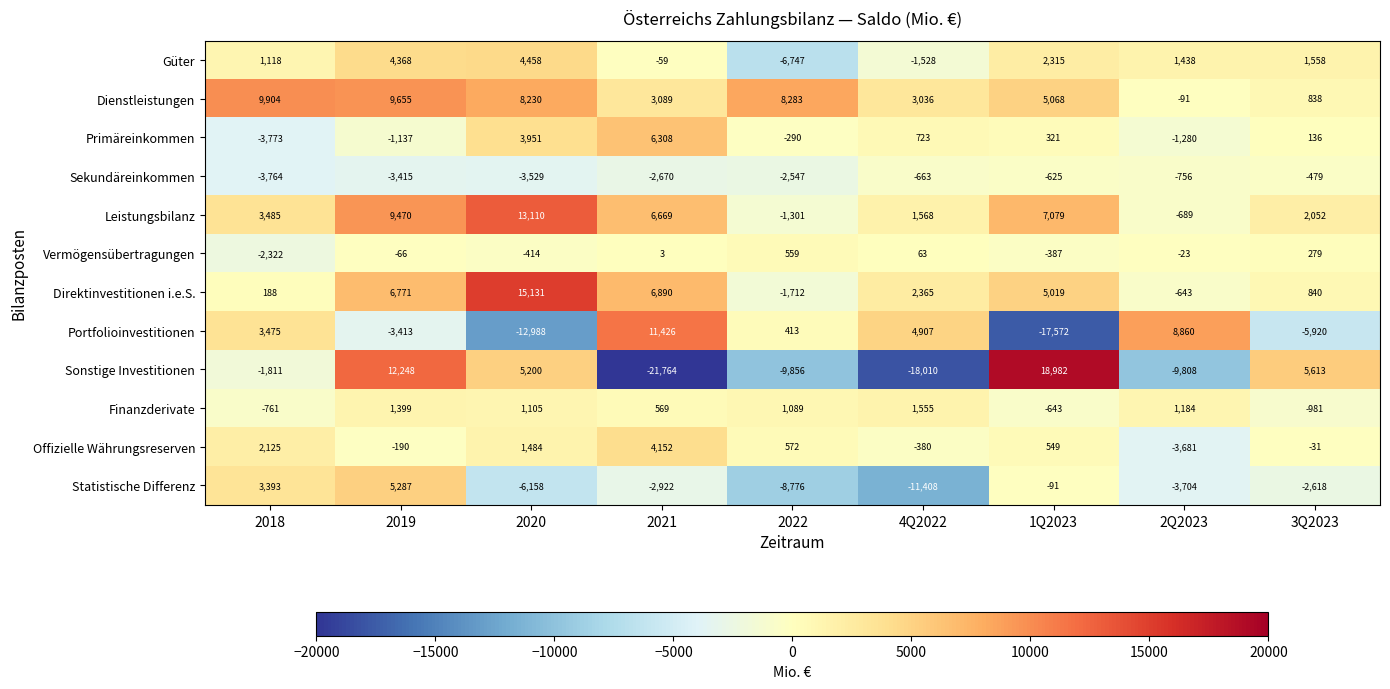

At which category is the sum across all series the highest?

2019